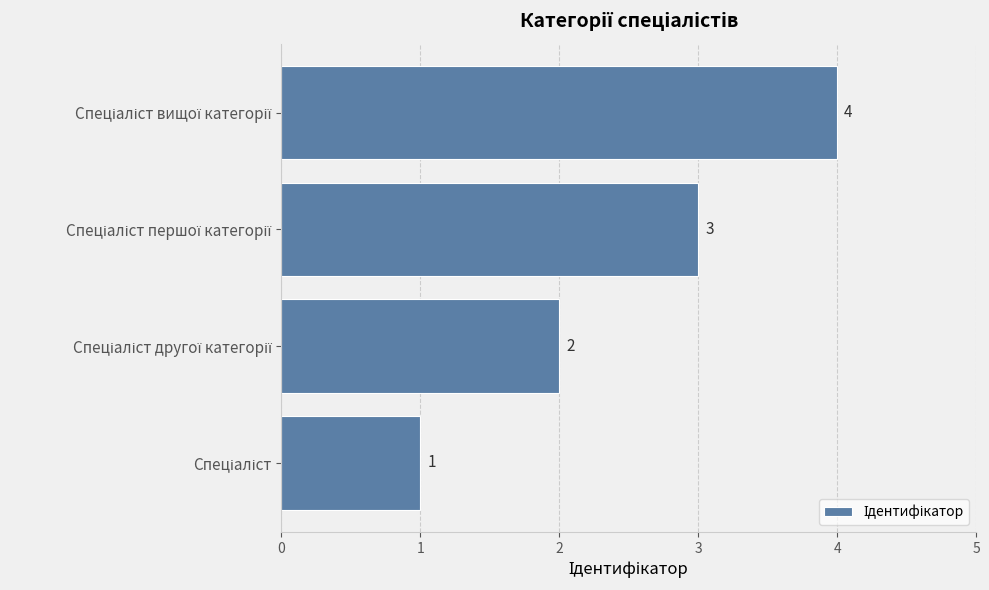

What is the sum of all values?

10